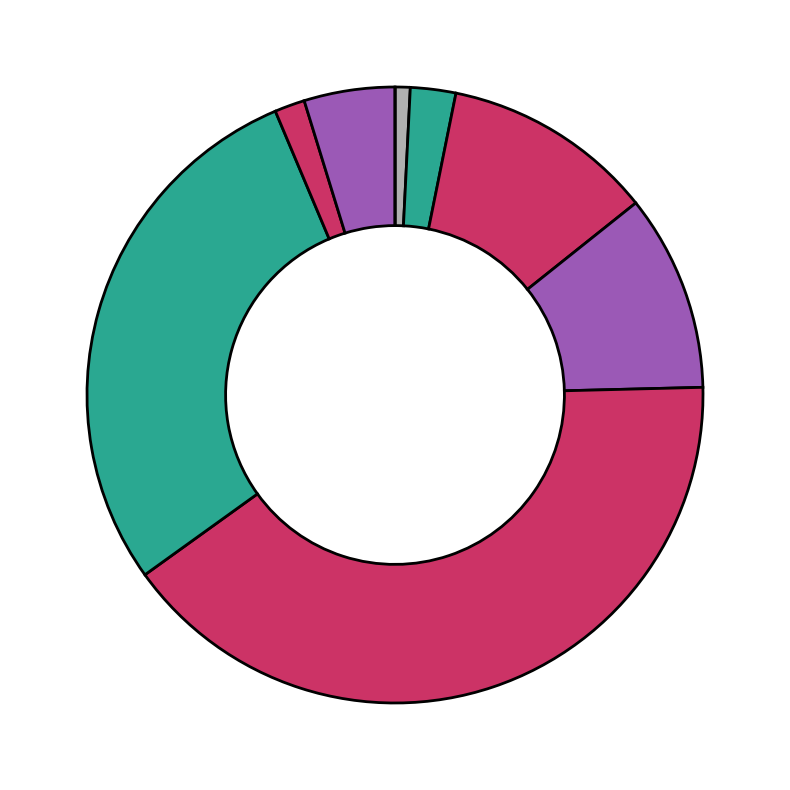

Is there any slice that represents more than half of the pie?

No